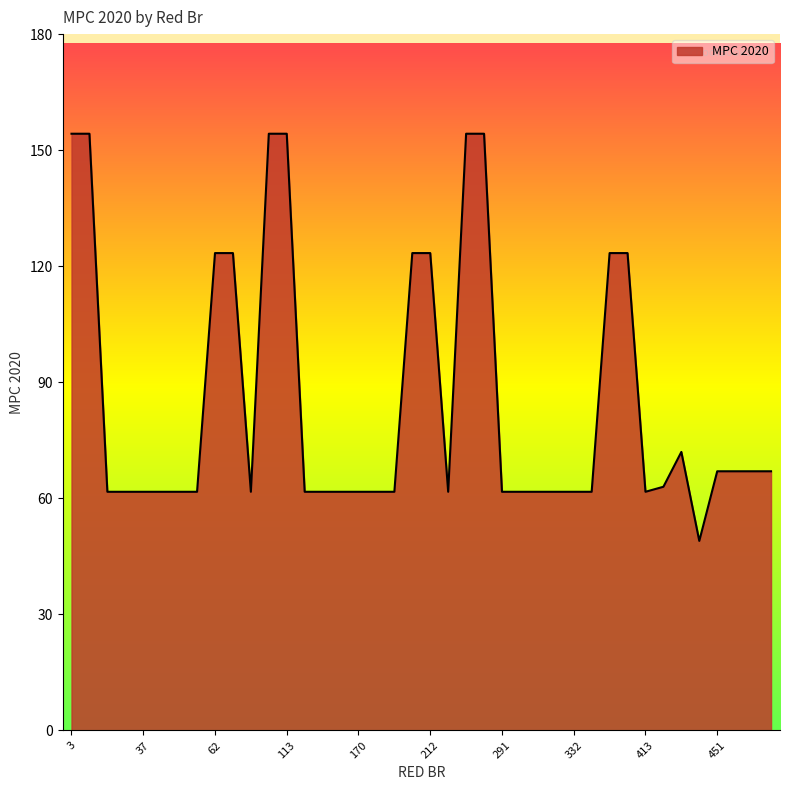

What is the smallest value displayed?

49.0